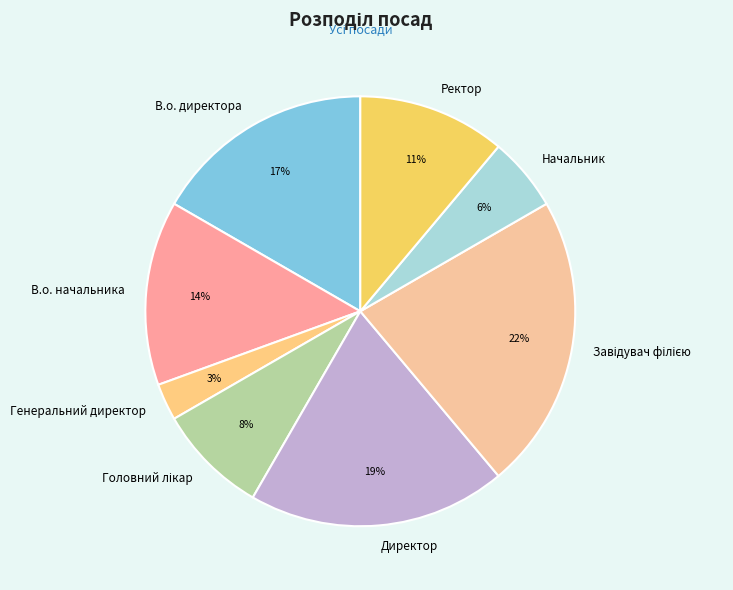

Which category has the smallest portion of the pie?

Генеральний директор